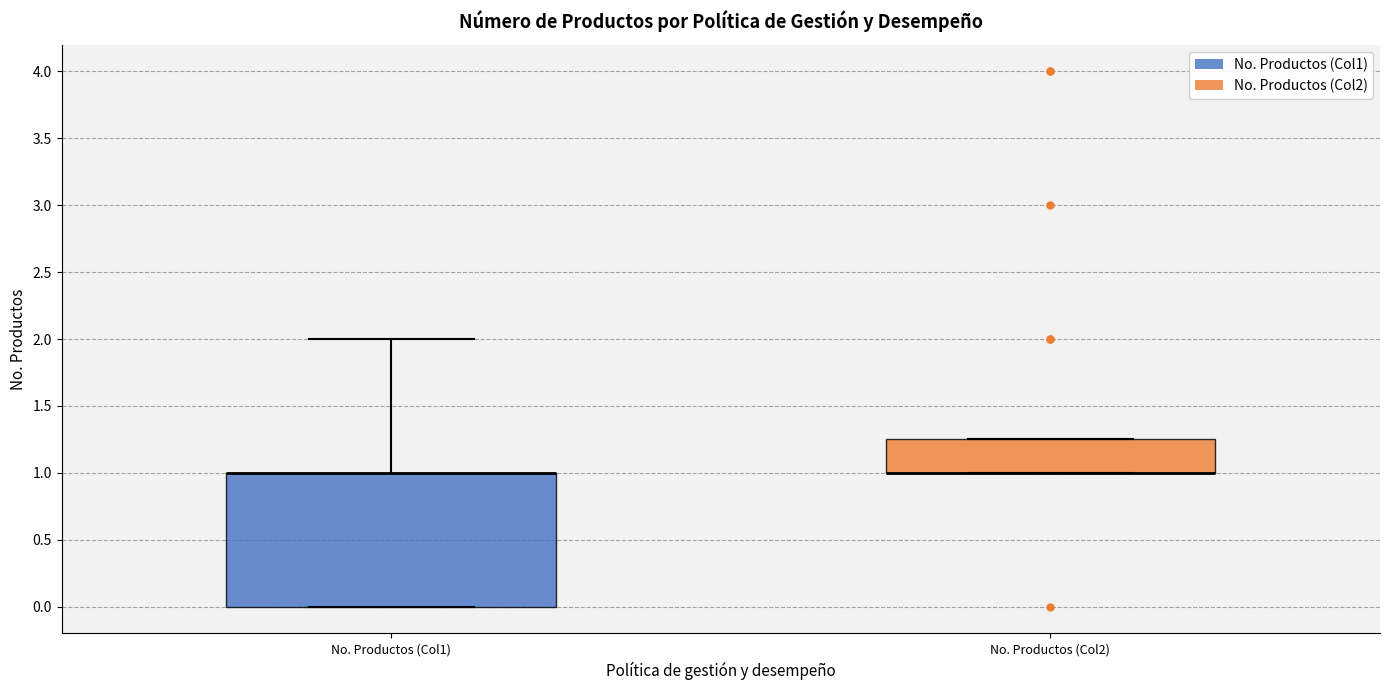

Reading left to right, transcribe this box plot: for each box, give where its median line is, the range the box spans, and where its two whiskers end, as read against the y-axis. The values are not printed on the chart, so give them approximately, as read against the axis.

No. Productos (Col1): median 1.00 (drawn on the box's upper edge), box 0.00 to 1.00, whiskers 0.00 to 2.00
No. Productos (Col2): median 1.00 (drawn on the box's lower edge), box 1.00 to 1.25, whiskers 1.00 to 1.25